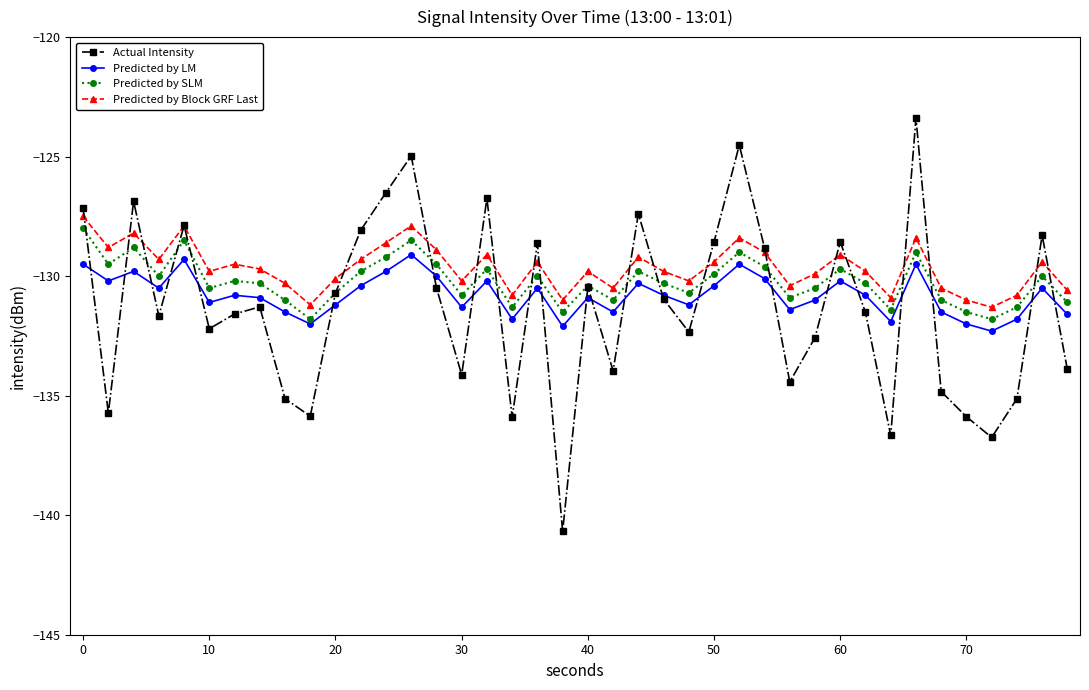

How many data points does each series have?

40